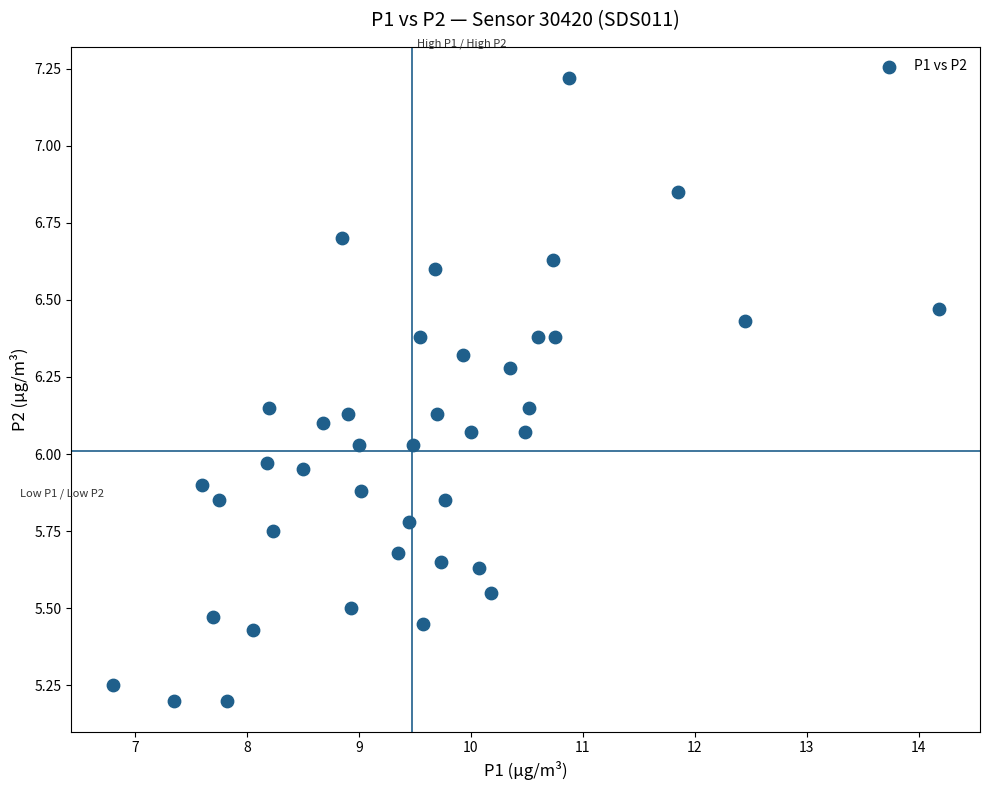

What is the range of X values (max minus min)?

7.4